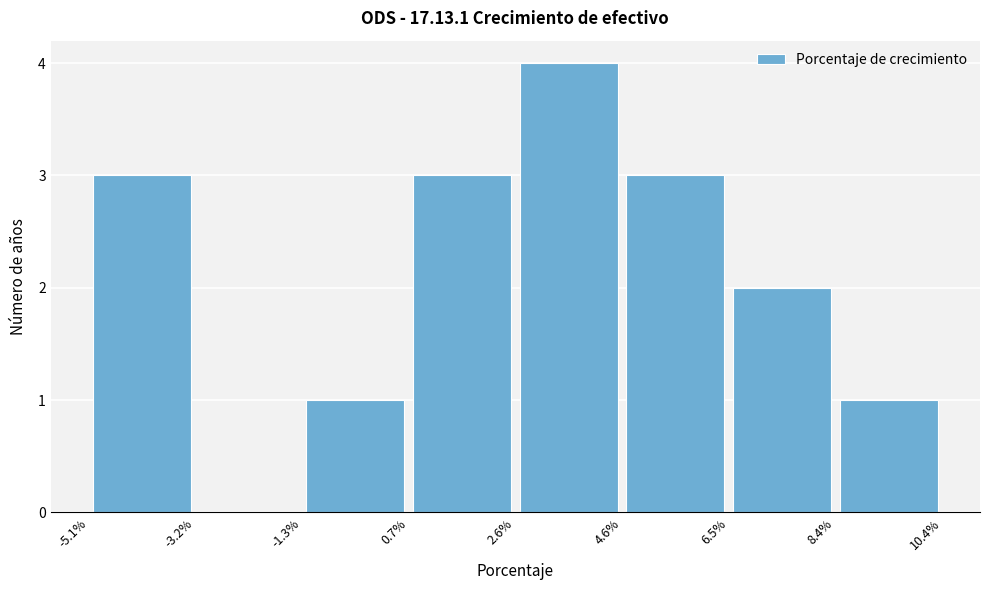

How tall is the bar that spans 8.4% to 10.4% on the x-axis? The values are not printed on the chart, so give them approximately, as read against the axis.

1